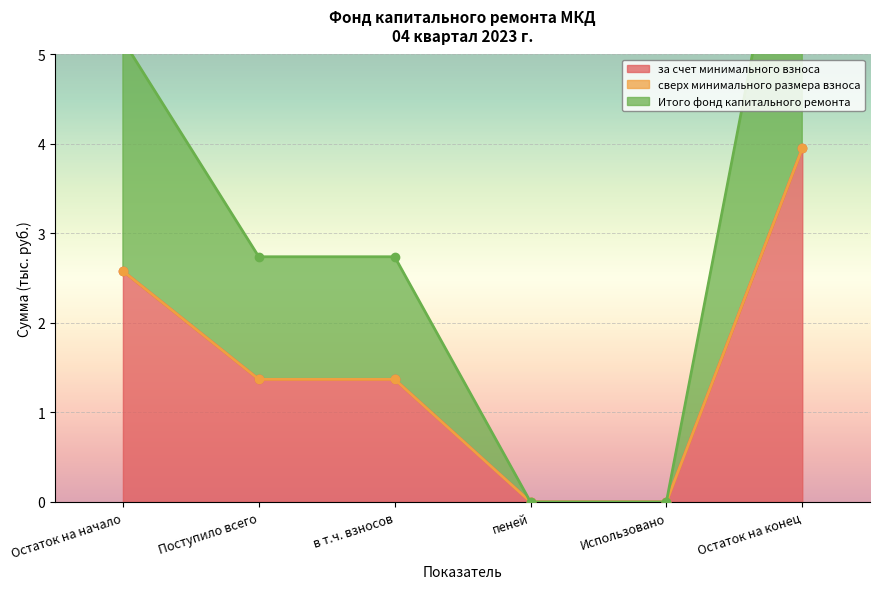

The value of за счет минимального взноса at Поступило всего is 2.2. True or false?

False